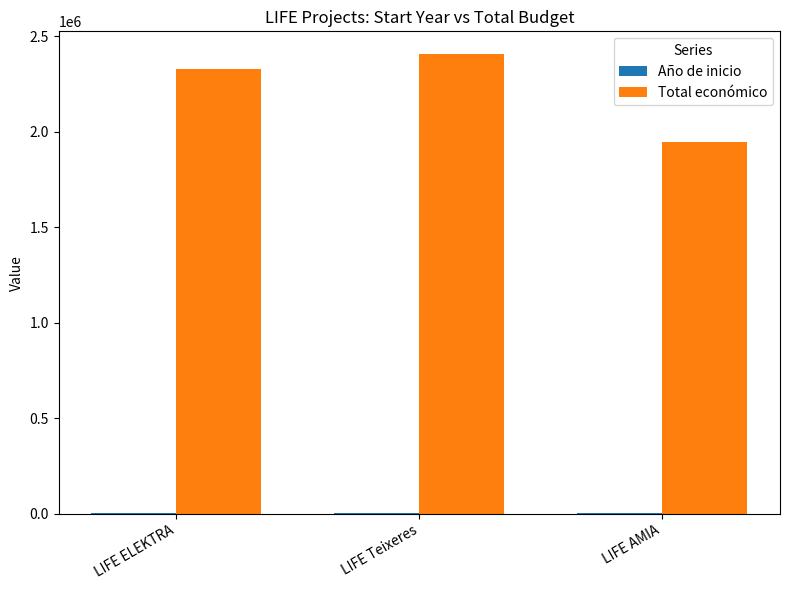

Which series has the largest total across all categories?

Total económico